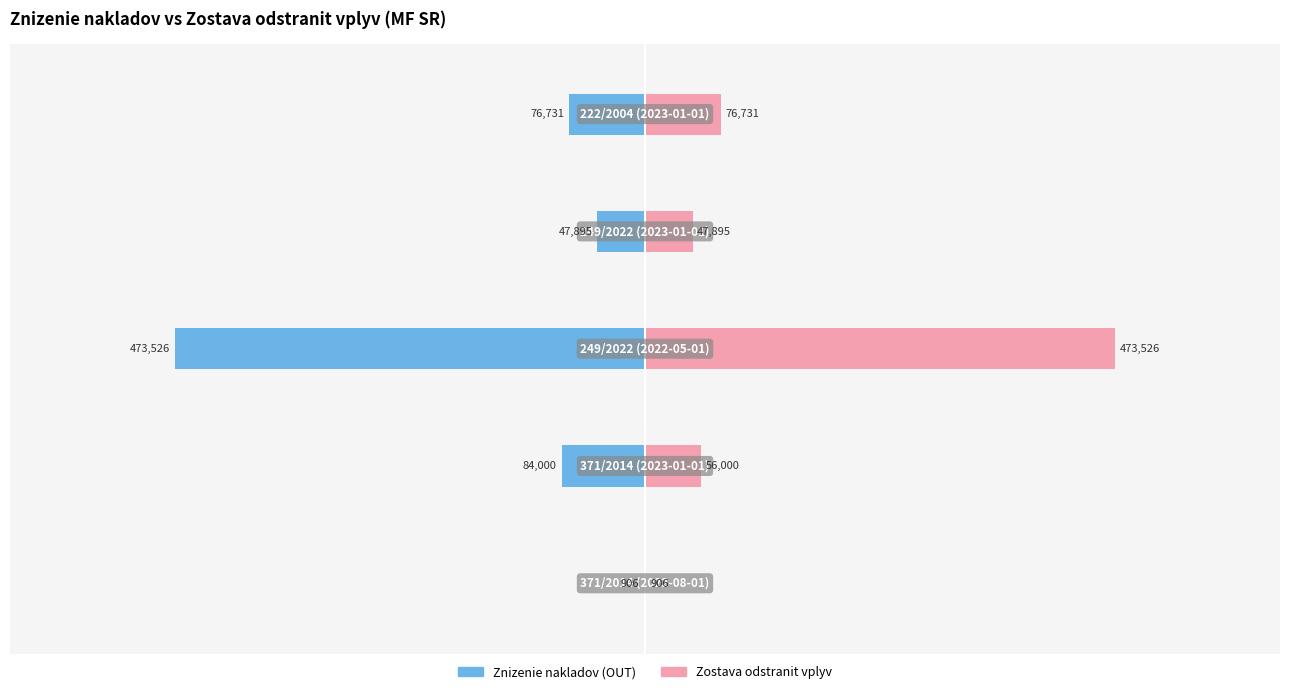

Reading left to right, extract all data points from this chart.

Znizenie nakladov (OUT): 0=-906.0	1=-84000.0	2=-473526.0	3=-47895.0	4=-76731.0
Zostava odstranit vplyv: 0=906.0	1=55999.9	2=473526.0	3=47895.0	4=76731.0